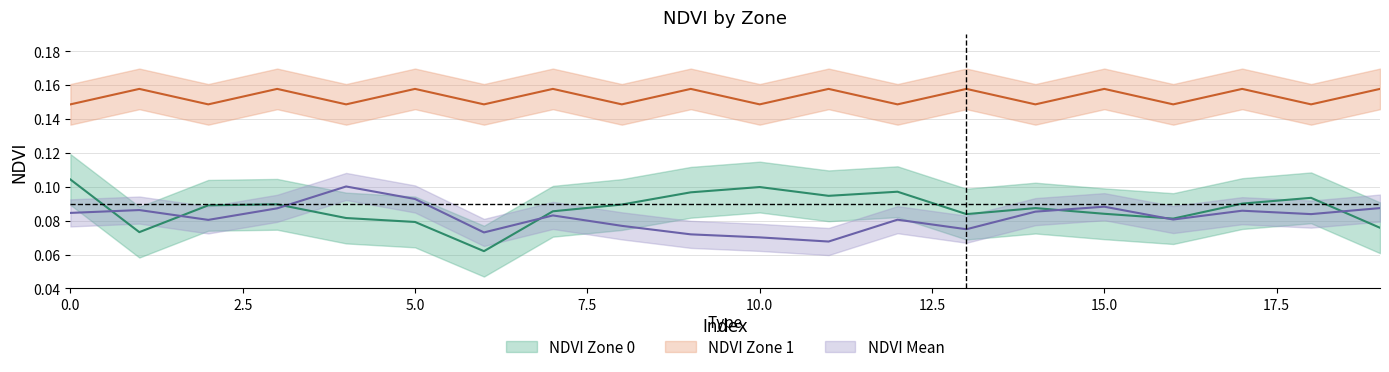

List the labels in order of NDVI_mean value, largest first.

4, 5, 15, 19, 3, 1, 17, 14, 0, 18, 7, 16, 12, 2, 8, 13, 6, 9, 10, 11